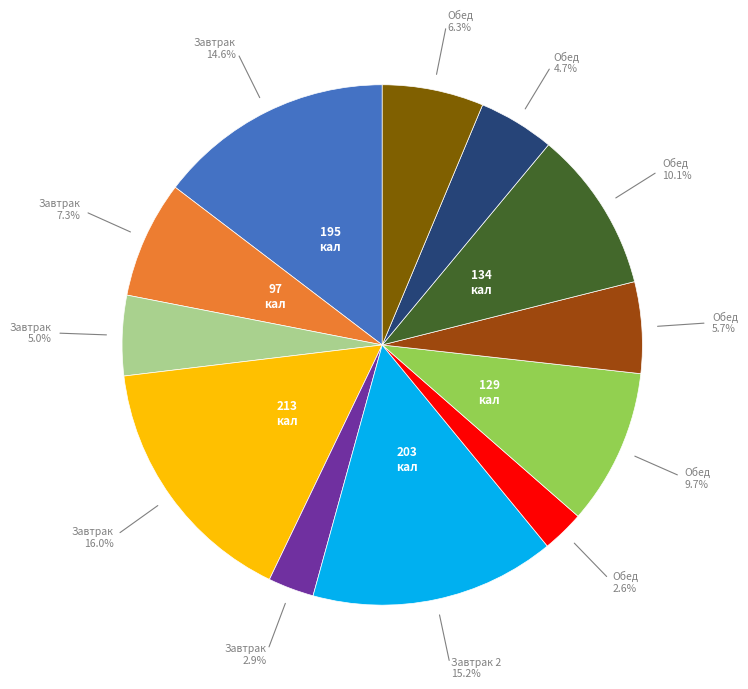

Is there any slice that represents more than half of the pie?

No